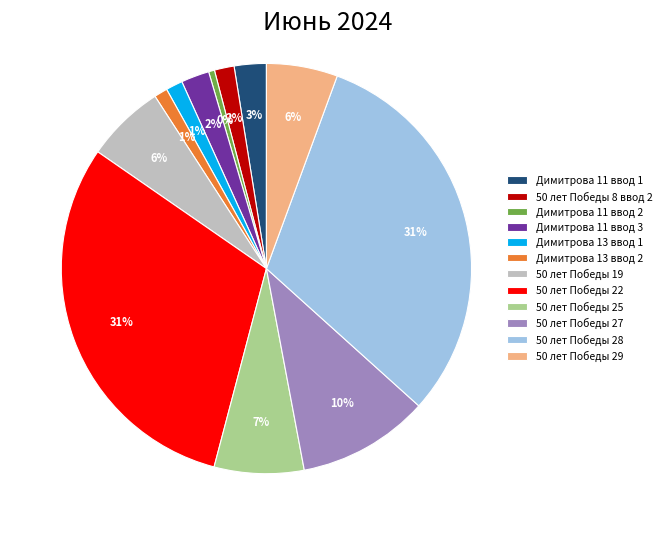

Is the sum of Димитрова 13 ввод 2 and 50 лет Победы 25 greater than half?

No